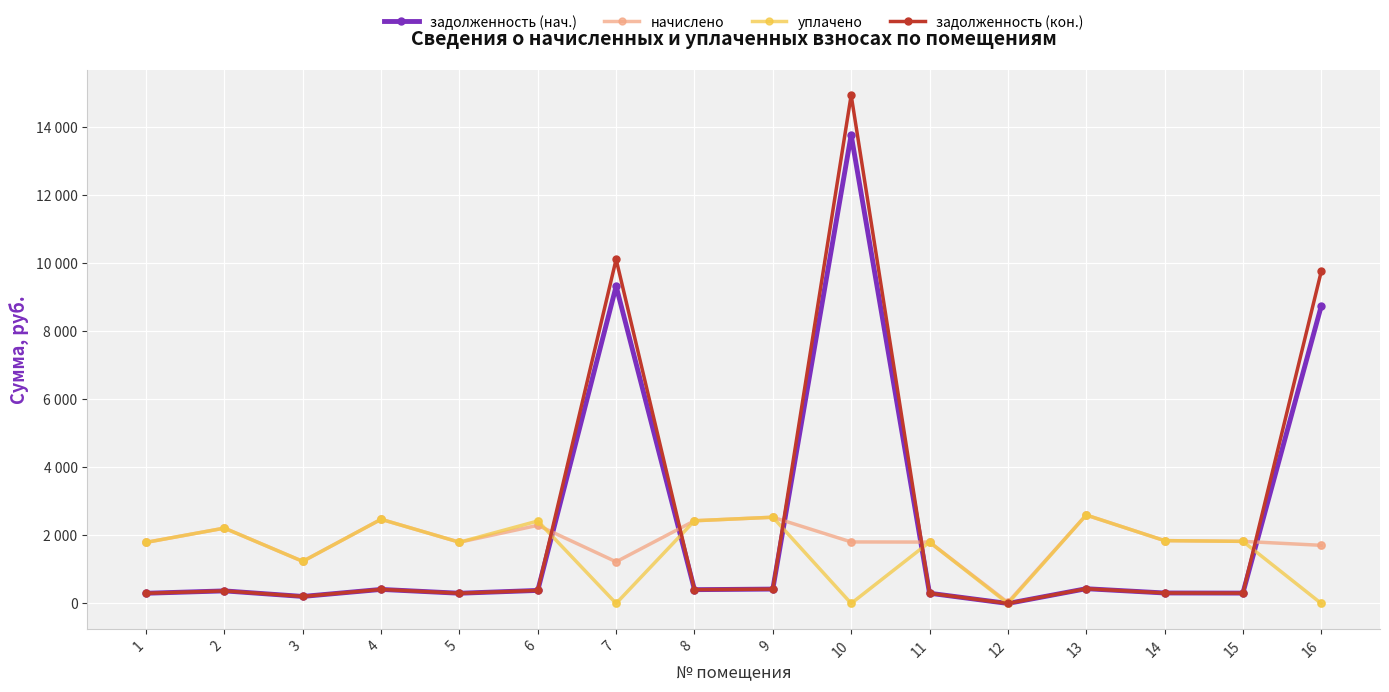

What is the total value across all series at 6?

5479.1